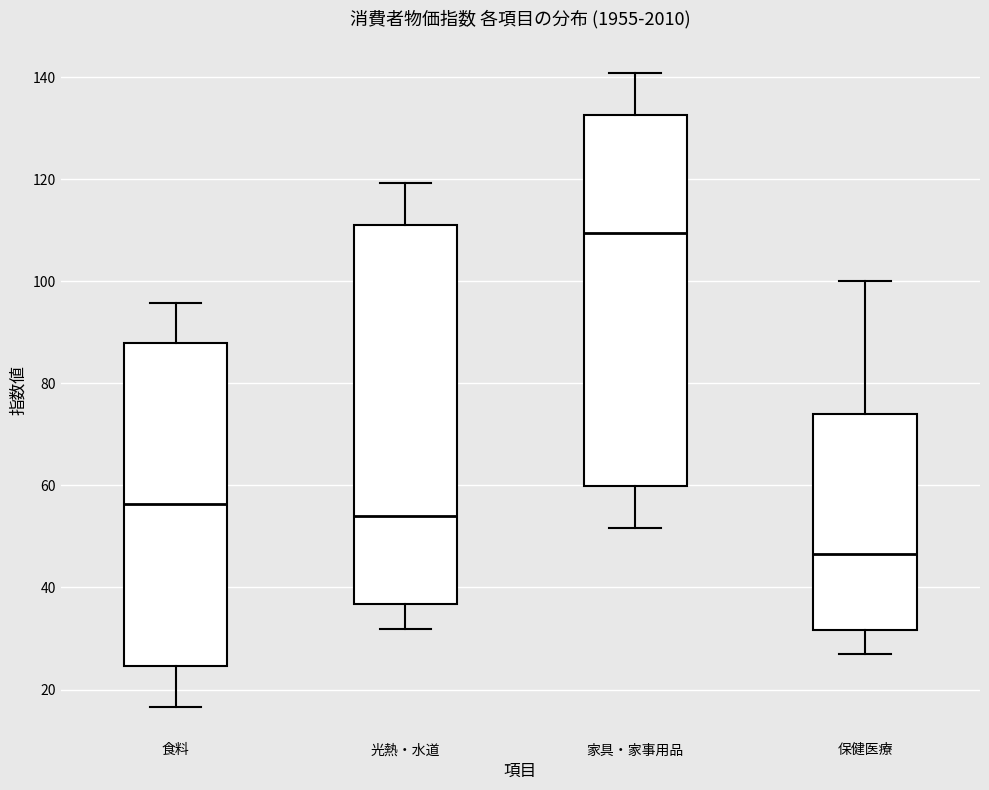

Reading left to right, transcribe this box plot: for each box, give where its median line is, the range the box spans, and where its two whiskers end, as read against the y-axis. The values are not printed on the chart, so give them approximately, as read against the axis.

食料: median 56, box 24 to 88, whiskers 16 to 96
光熱・水道: median 54, box 36 to 112, whiskers 32 to 120
家具・家事用品: median 110, box 60 to 132, whiskers 52 to 140
保健医療: median 46, box 32 to 74, whiskers 28 to 100